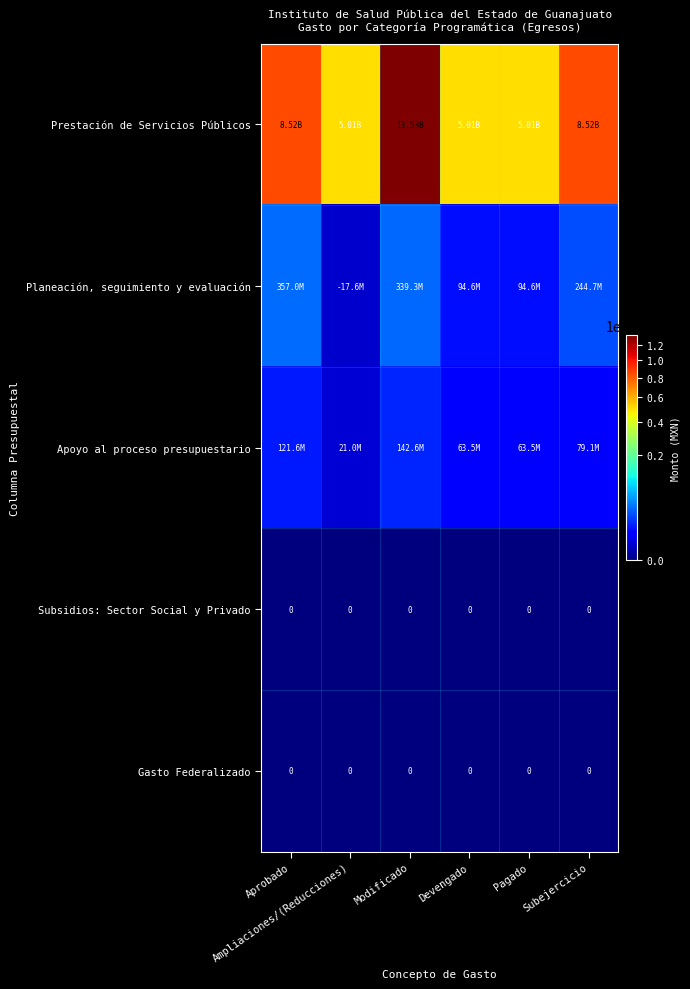

What is the sum of all Prestación de Servicios Públicos values?

45587029047.9